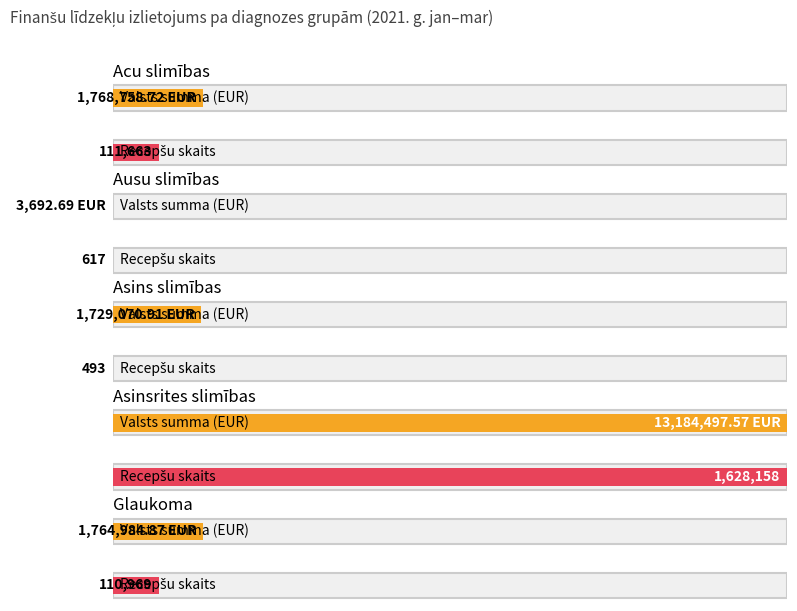

Which series has the widest spread of values?

Valsts summa (EUR)